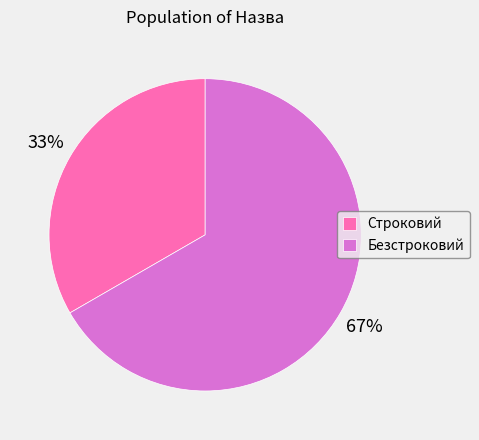

Does any single category account for the majority?

Yes